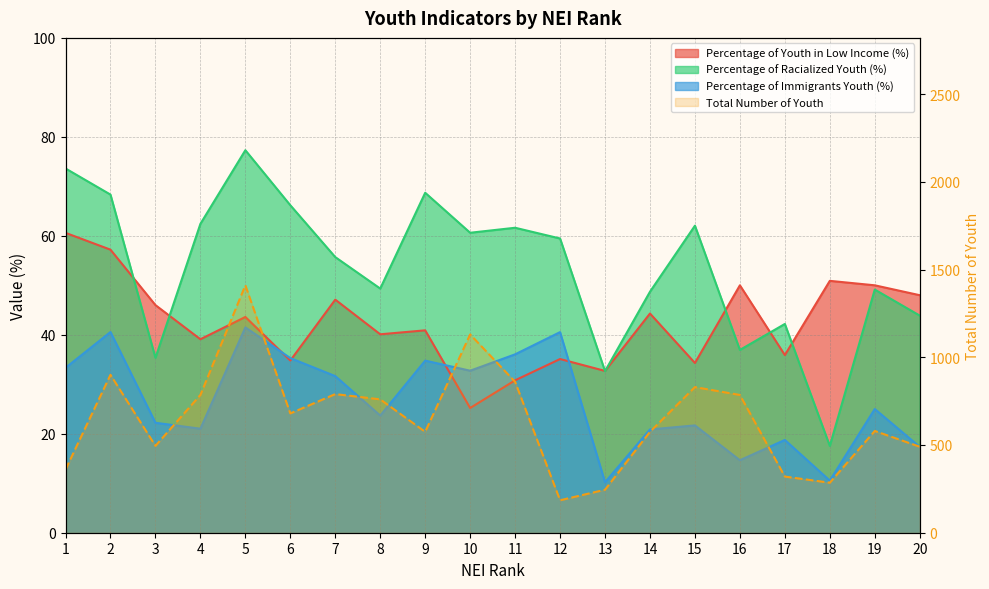

Which series has the widest spread of values?

Total Number of Youth